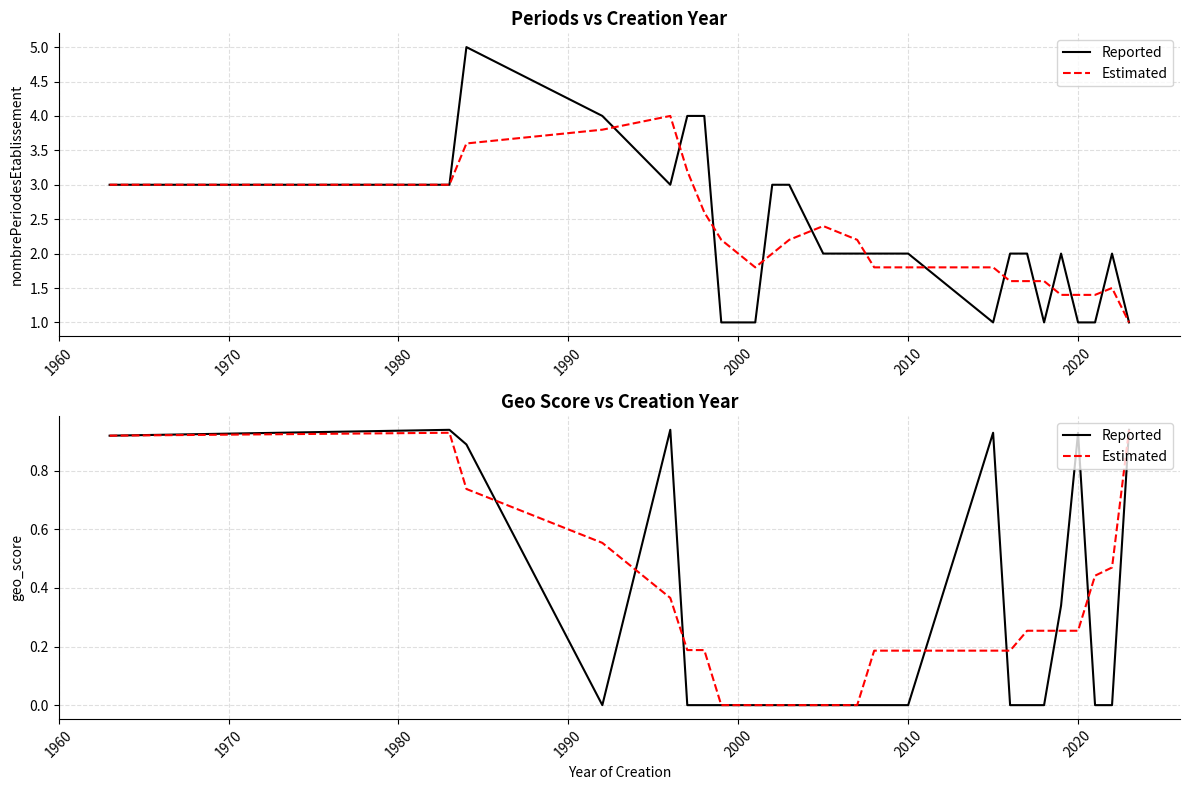

What is the total value across all series at 2010?

0.2